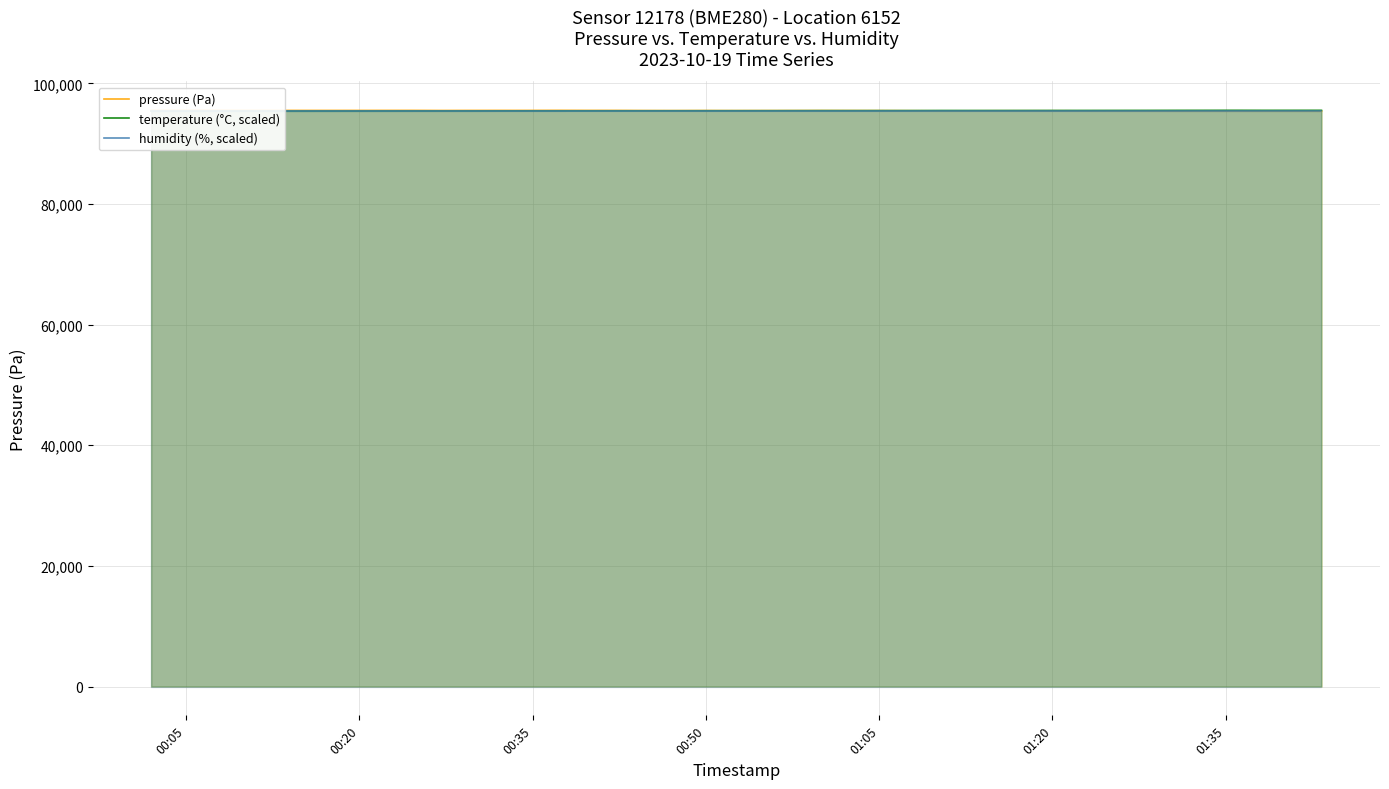

The pressure (Pa) series shows 95522.6 at 00:35. True or false?

True